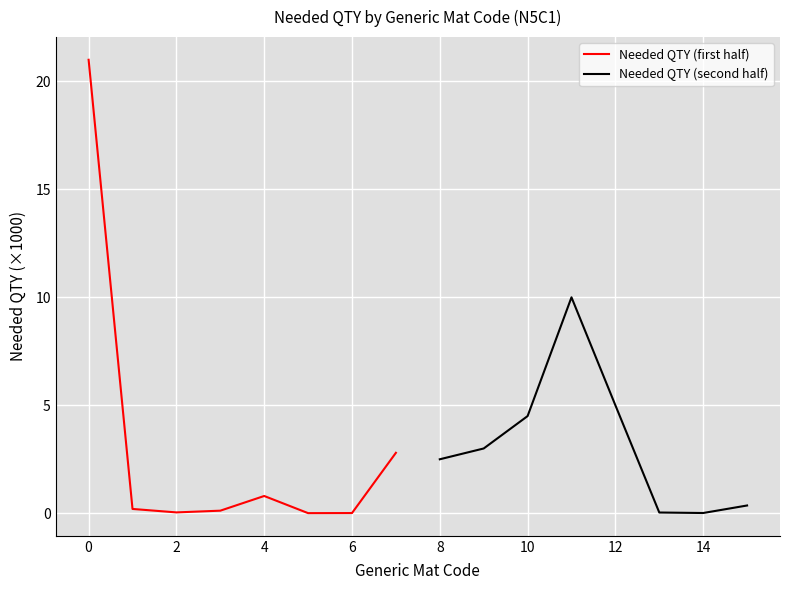

The Needed QTY (second half) series shows 2.5 at 8. True or false?

True